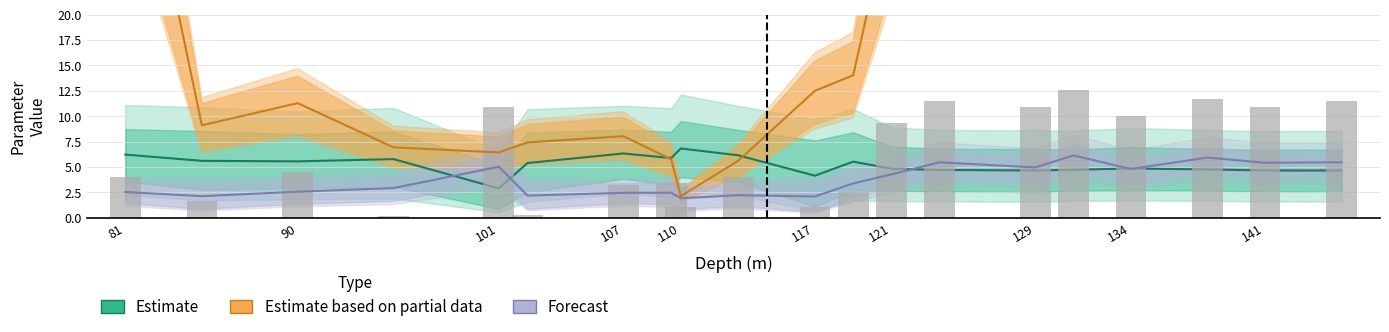

Reading right to left, what are all the values shown in this chart?

Estimate: 4.7	4.7	4.8	4.9	4.7	4.7	4.7	4.8	5.5	4.1	6.2	6.8	5.9	6.3	5.4	2.9	5.8	5.6	5.6	6.2
Estimate based on partial data: 110.9	79.9	49.3	96.1	88.8	105.4	75.1	30.8	14.0	12.5	5.6	2.1	5.8	8.0	7.4	6.4	6.9	11.3	9.1	45.0
Forecast: 5.5	5.4	5.9	4.8	6.1	5.0	5.5	4.3	3.4	2.1	2.2	1.9	2.5	2.5	2.2	5.0	2.9	2.6	2.1	2.5